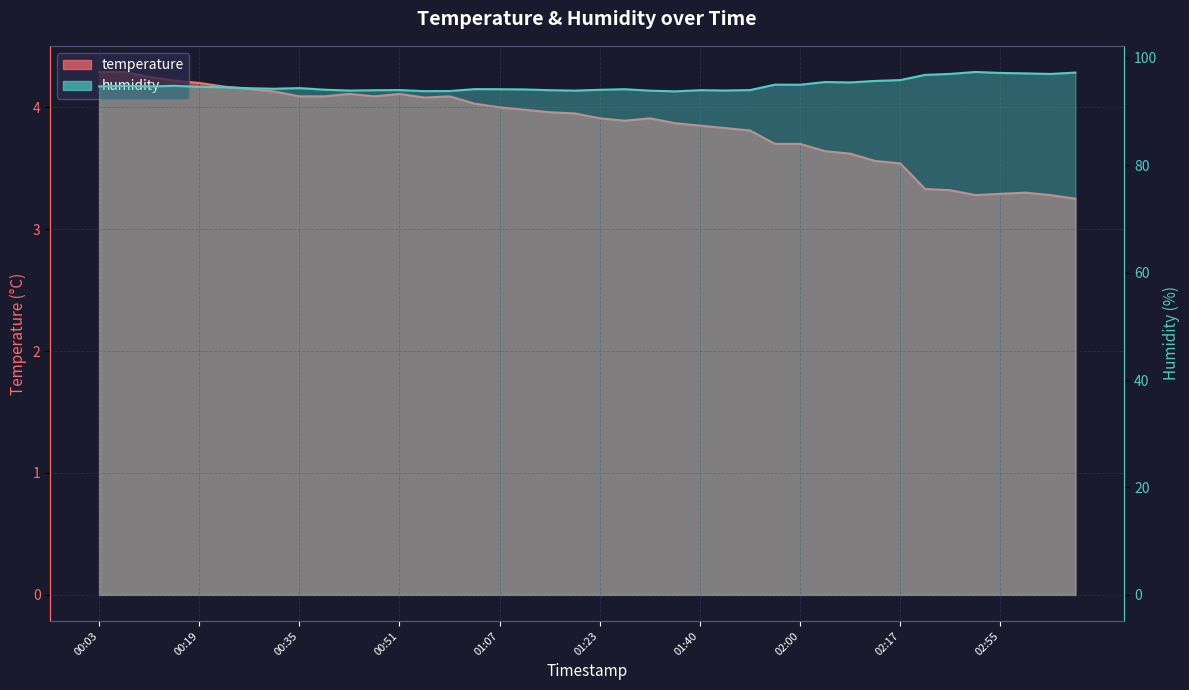

At which label does humidity reach its peak?

02:51